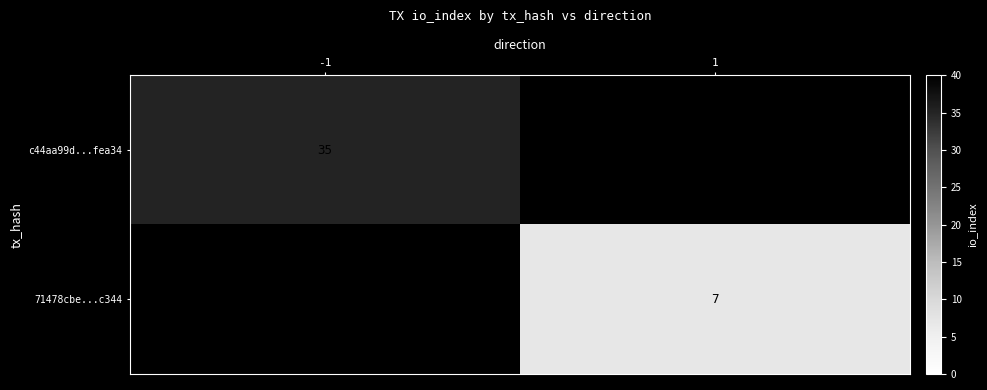

True or false: 71478cbe...c344 has a value of 10 at 1.

False